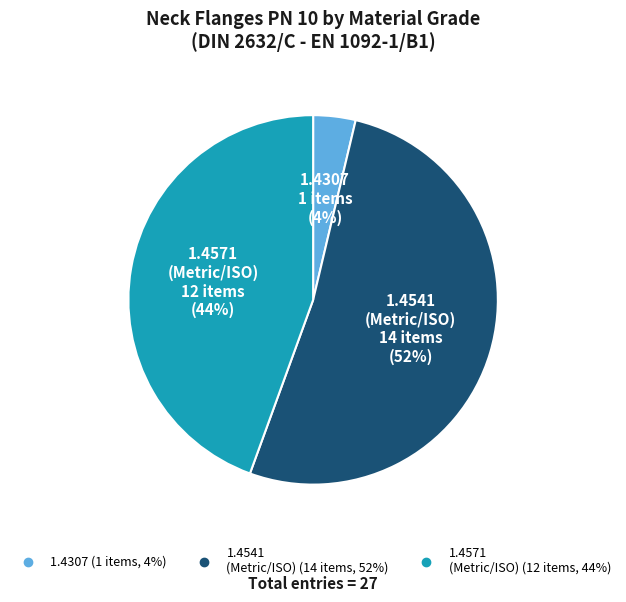

How many slices are in this pie chart?

3